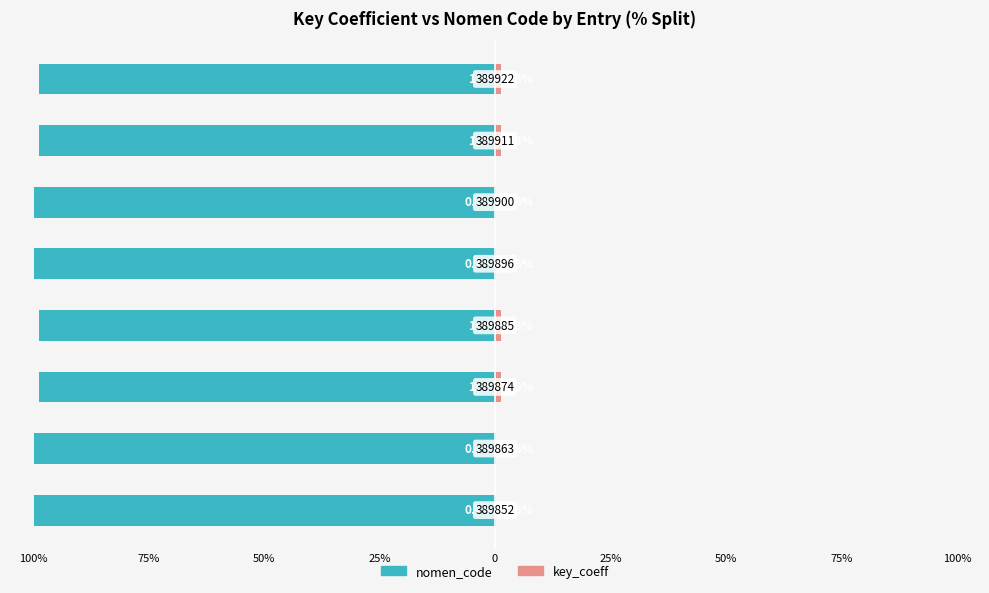

The key_coeff series shows 0.2 at 100%. True or false?

True